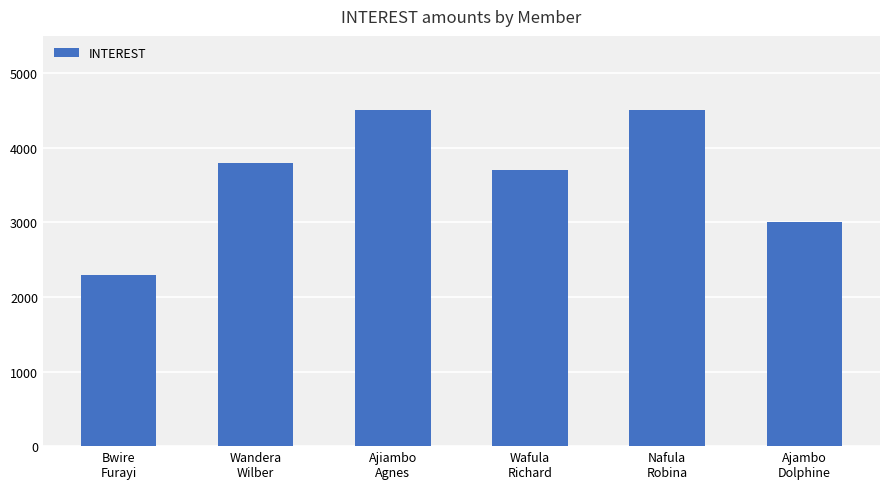

At which label is the value closest to 3400?

Wafula
Richard